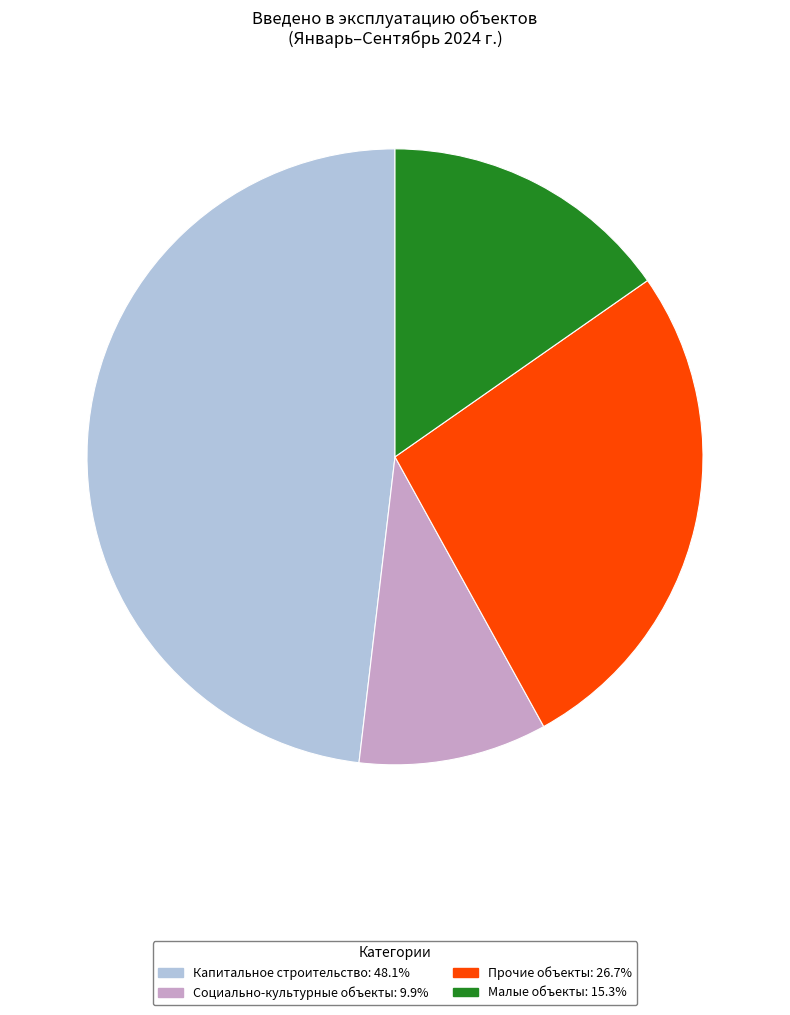

Is there a majority slice in this chart?

No